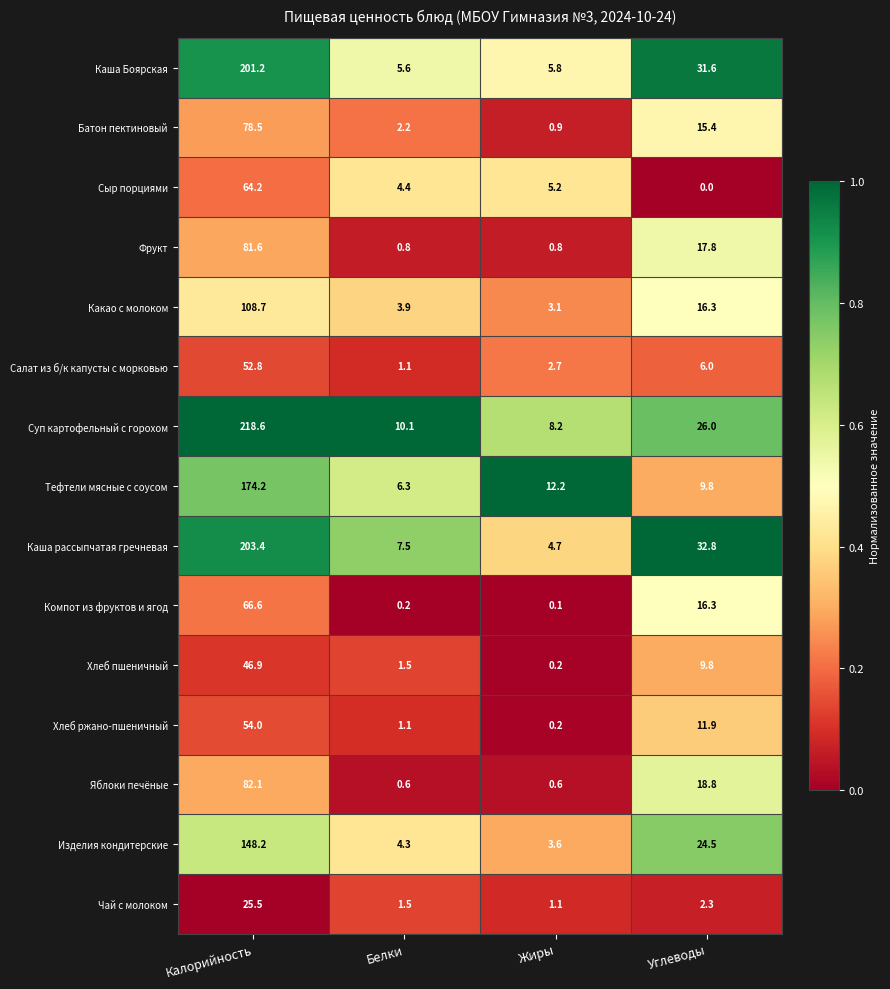

What is the total value across all series at Белки?

51.1